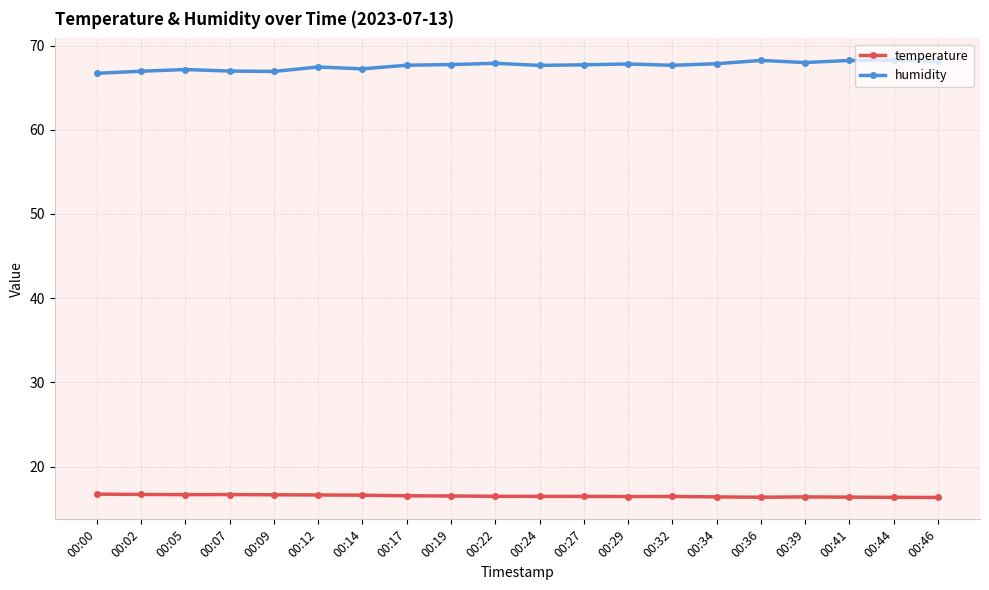

Which series has the largest total across all categories?

humidity